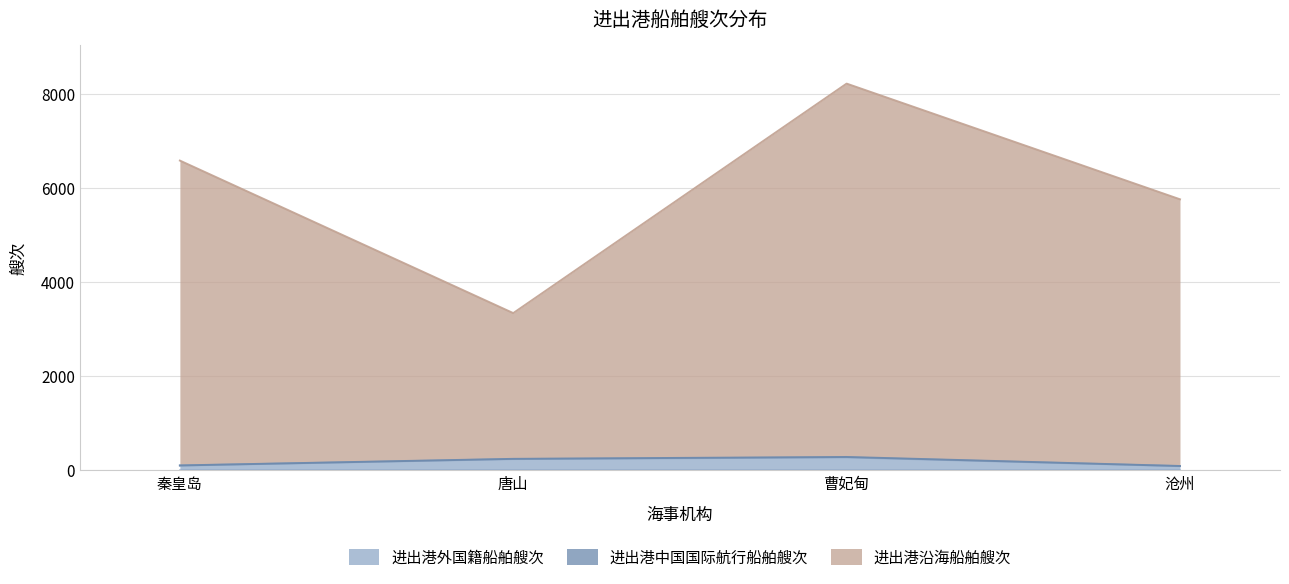

What is the total value across all series at 唐山?

3341